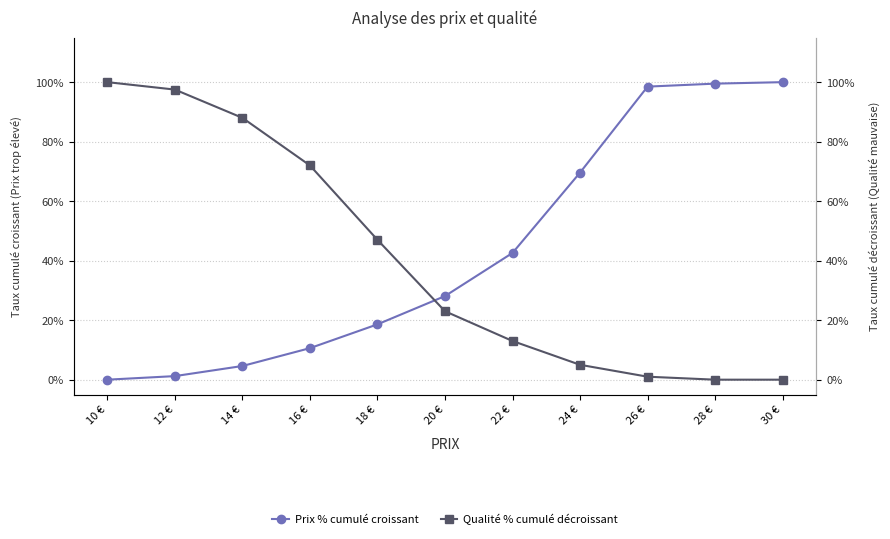

Is it true that Prix % cumulé croissant equals 1.4 at 28 €?

False